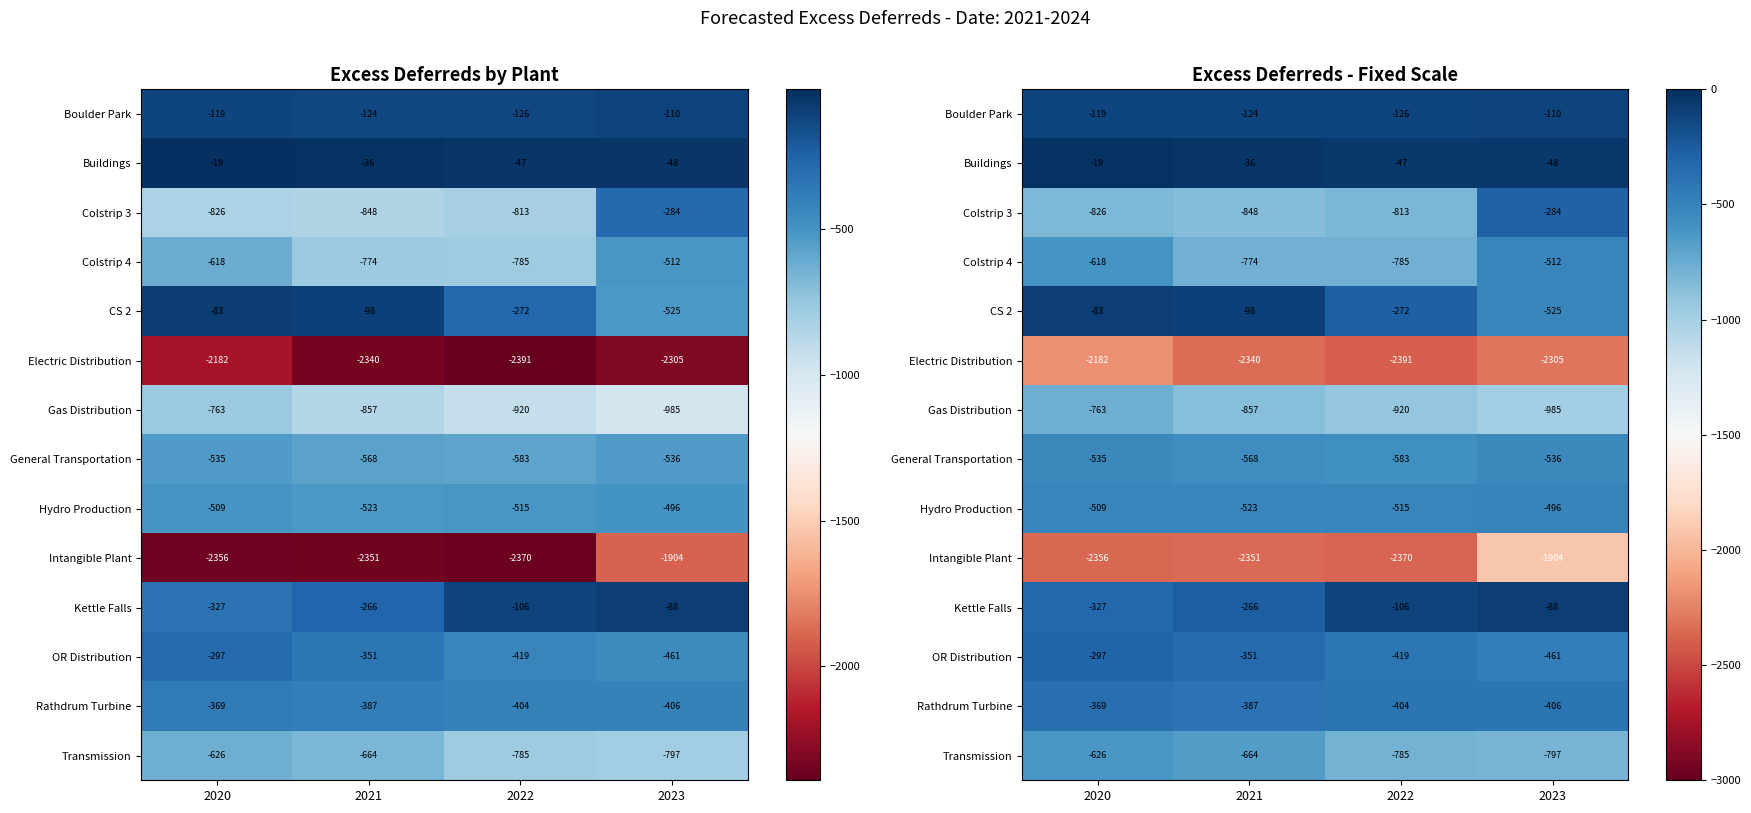

What is the total value across all series at 2023?

-9456.5